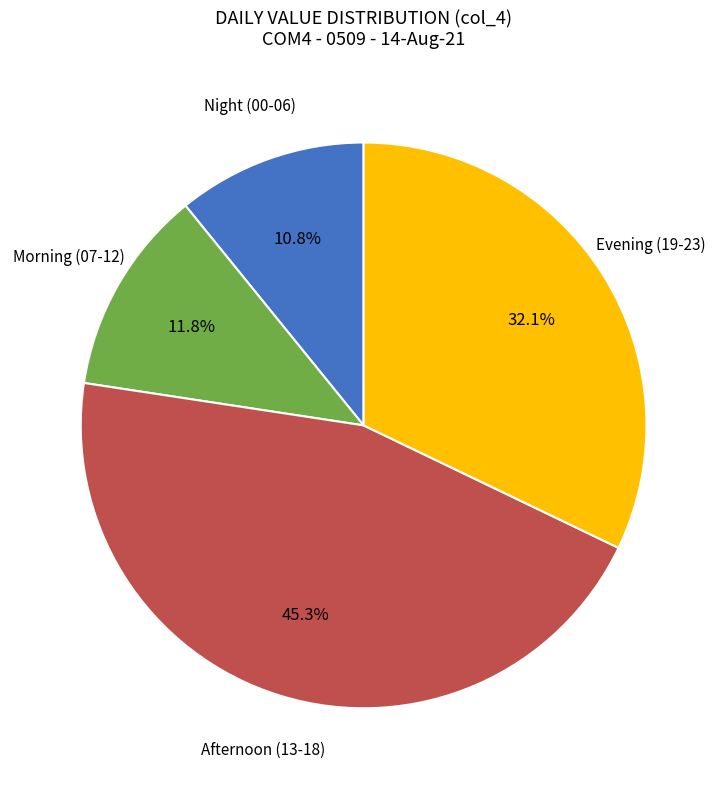

Is there a majority slice in this chart?

No